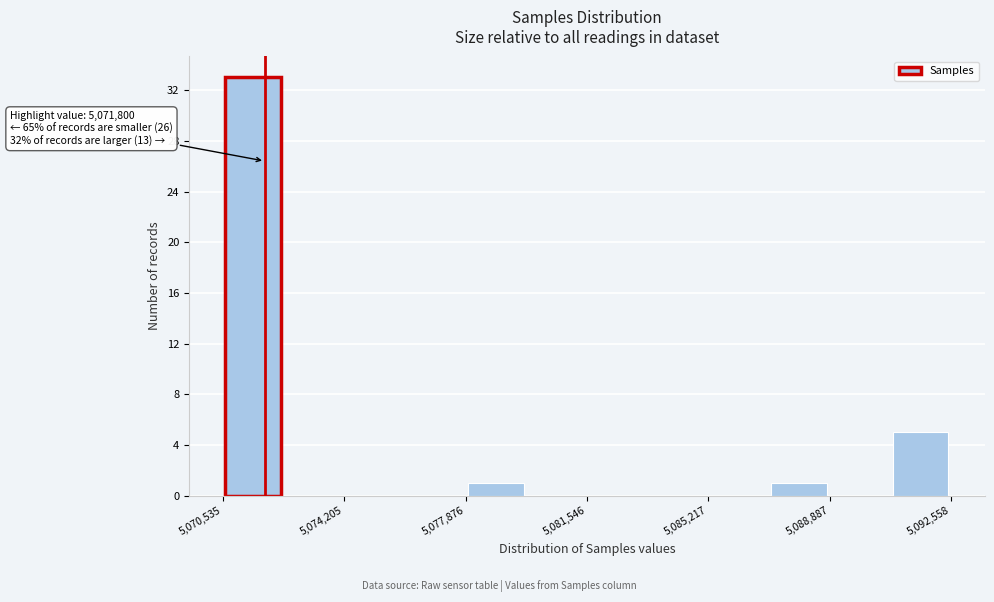

Around what value on the x-axis is the tallest bar? Give the approximate position of its centre, as read against the axis.

5071500